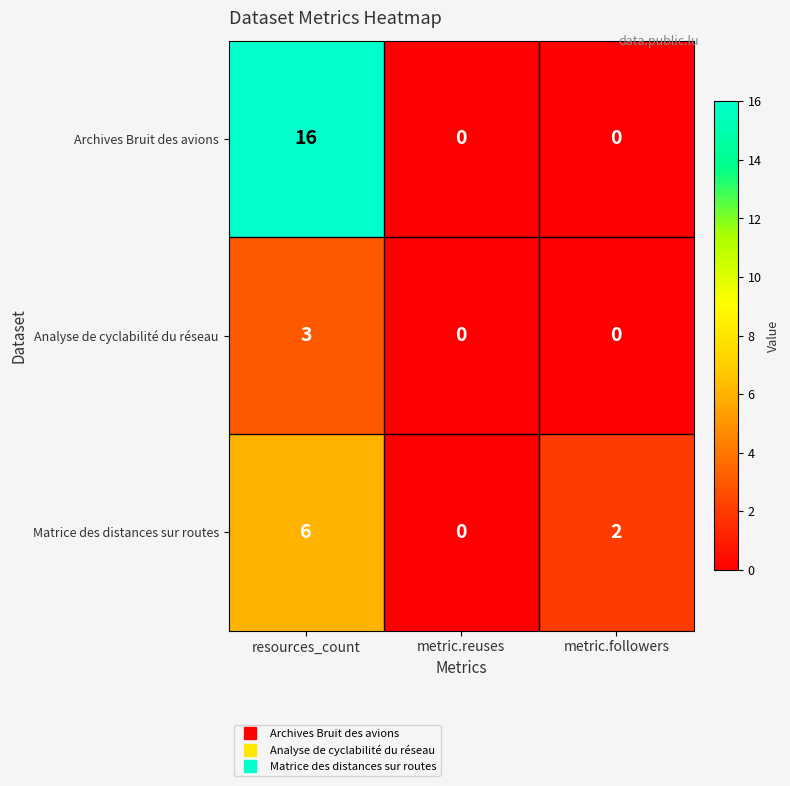

Reading left to right, list all the values displayed in this chart.

Archives Bruit des avions: 16	0	0
Analyse de cyclabilité du réseau: 3	0	0
Matrice des distances sur routes: 6	0	2